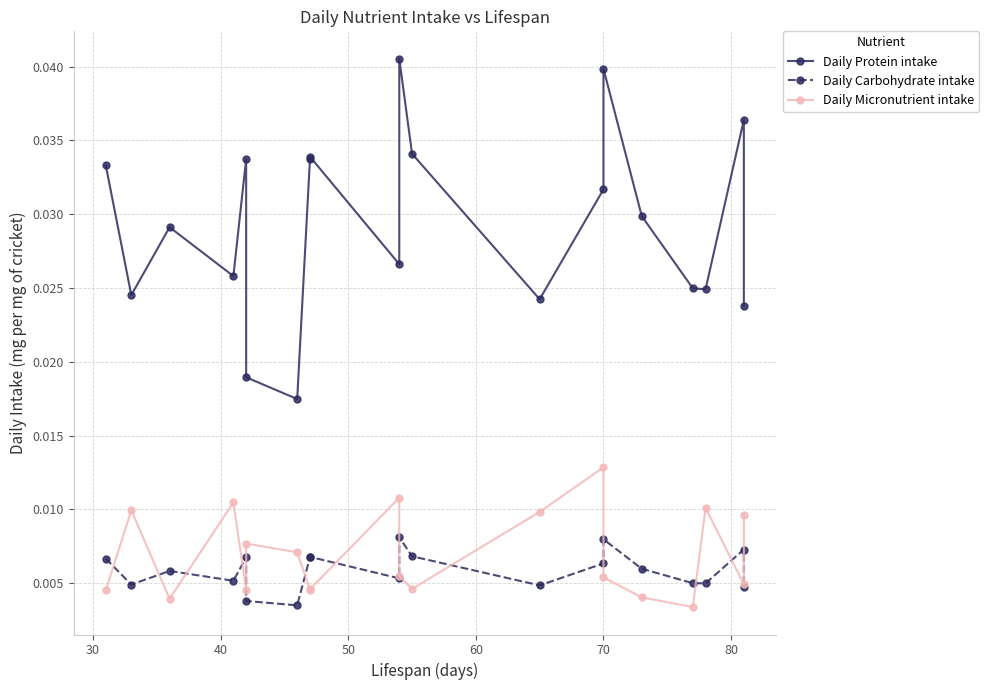

True or false: Daily Micronutrient intake has a value of 0.0 at 40.

True